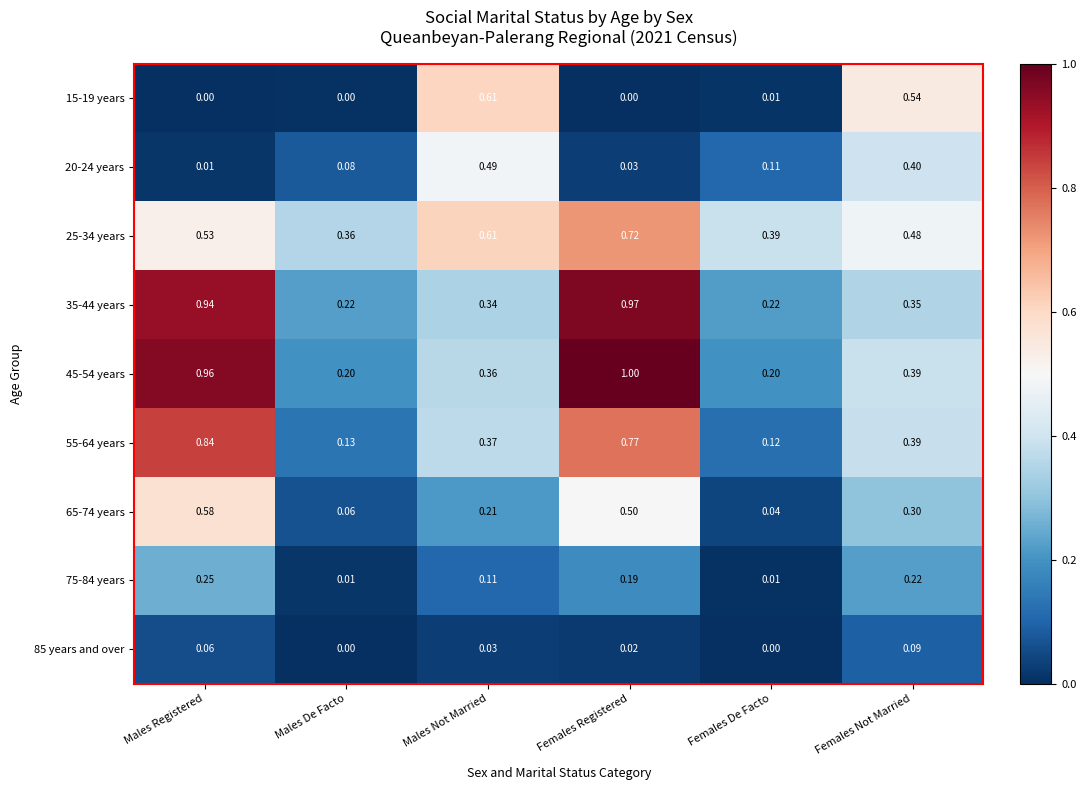

Rank the series by their maximum value, from lowest to highest.

85 years and over, 75-84 years, 20-24 years, 65-74 years, 15-19 years, 25-34 years, 55-64 years, 35-44 years, 45-54 years